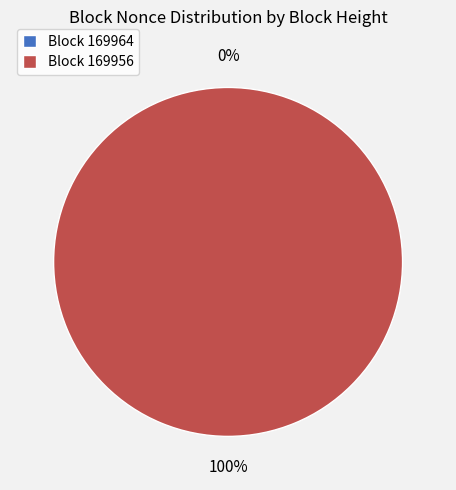

What percentage is the 169956 slice, to the nearest percent?

100%